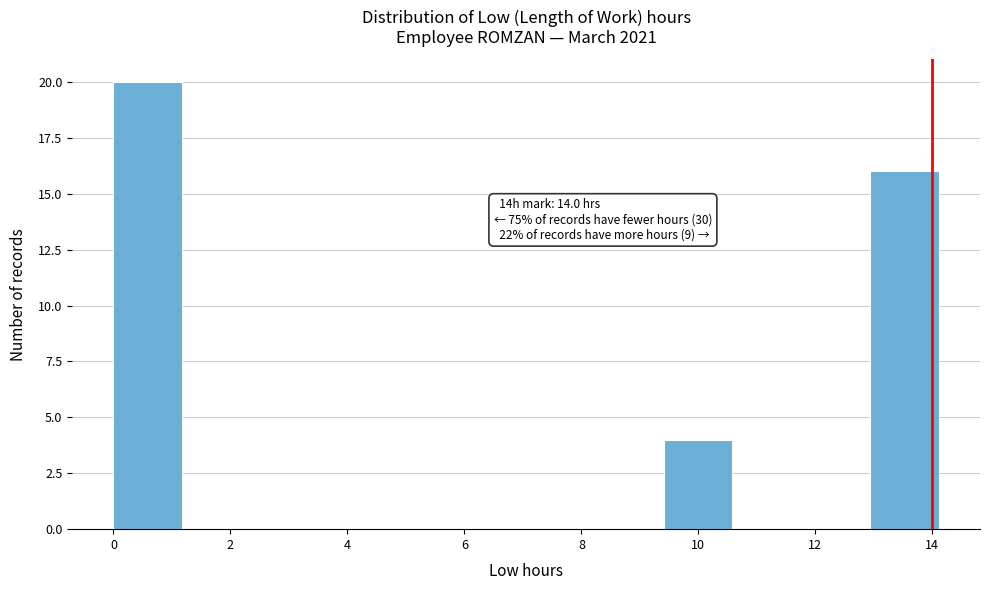

Over which range of the x-axis is the bar tallest?

0.0 to 1.2